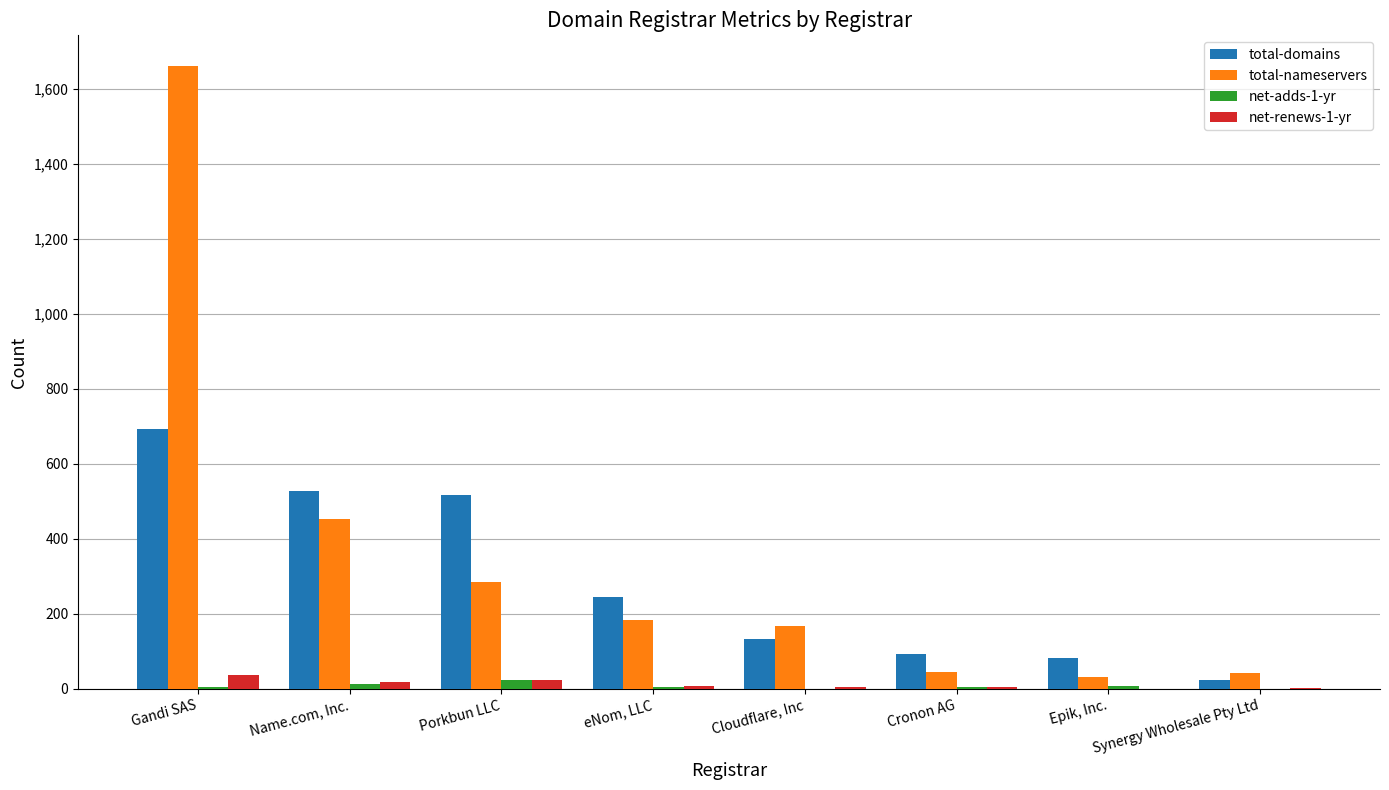

Which series has the largest range (max minus min)?

total-nameservers